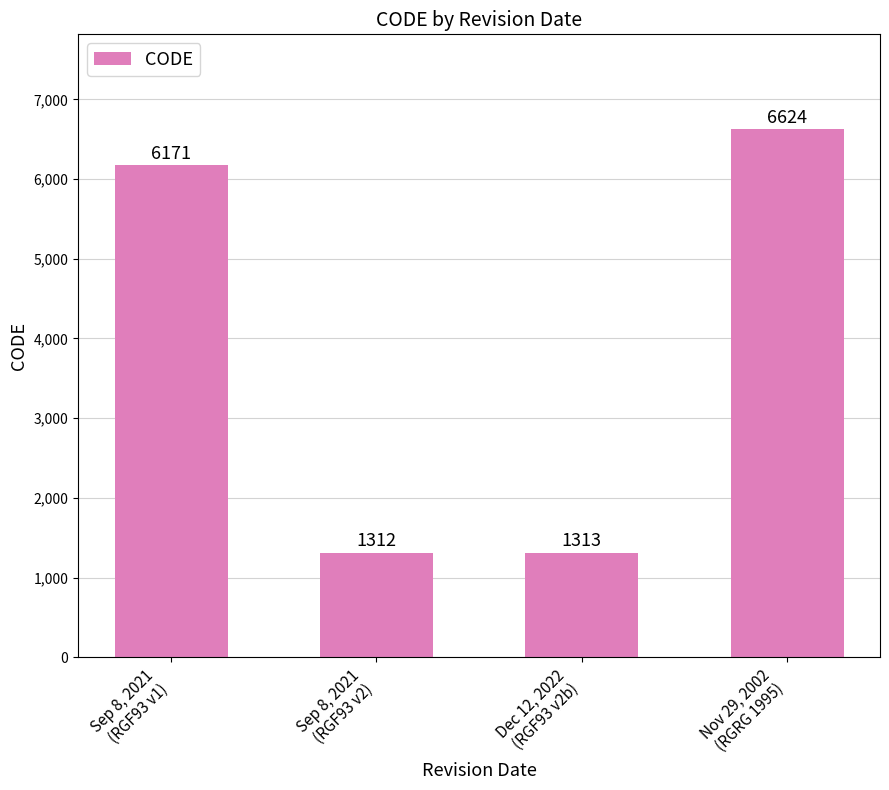

At which category does the chart reach its minimum across all series?

Sep 8, 2021
(RGF93 v2)